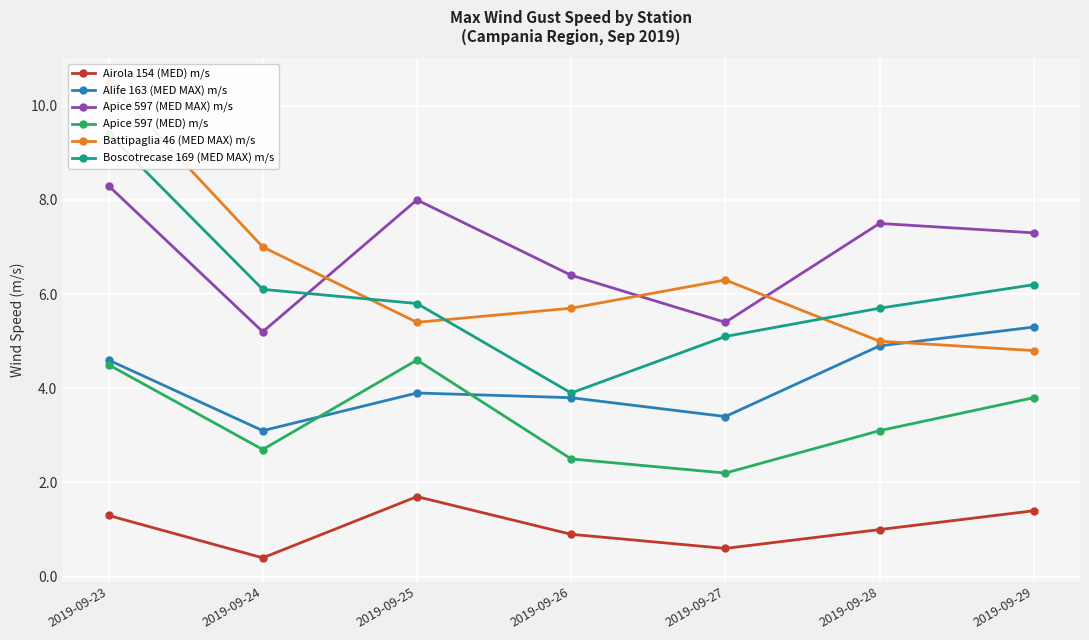

Count the number of categories in the chart.

7